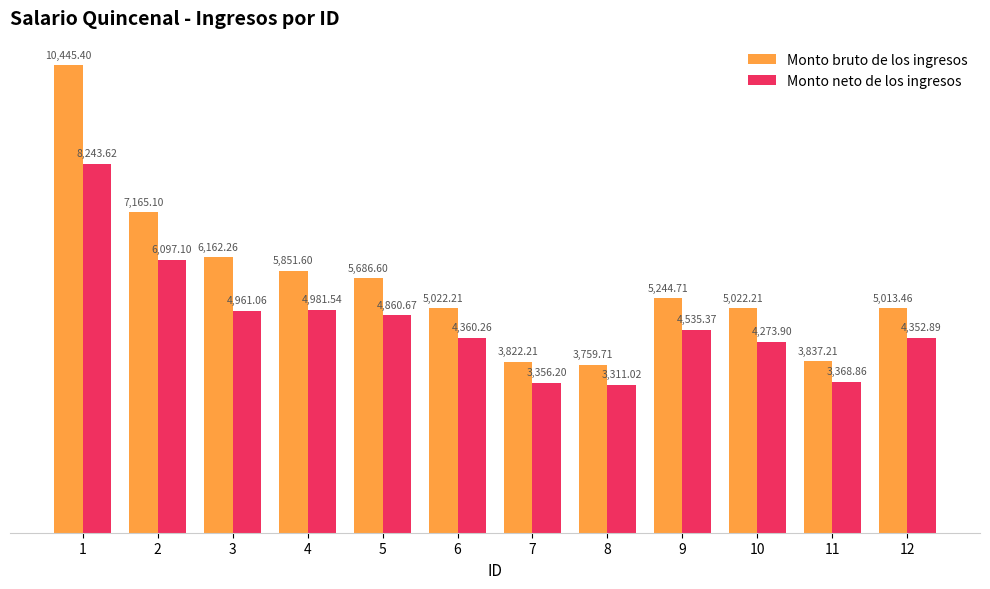

The value of Monto bruto de los ingresos at 1 is 10445.4. True or false?

True